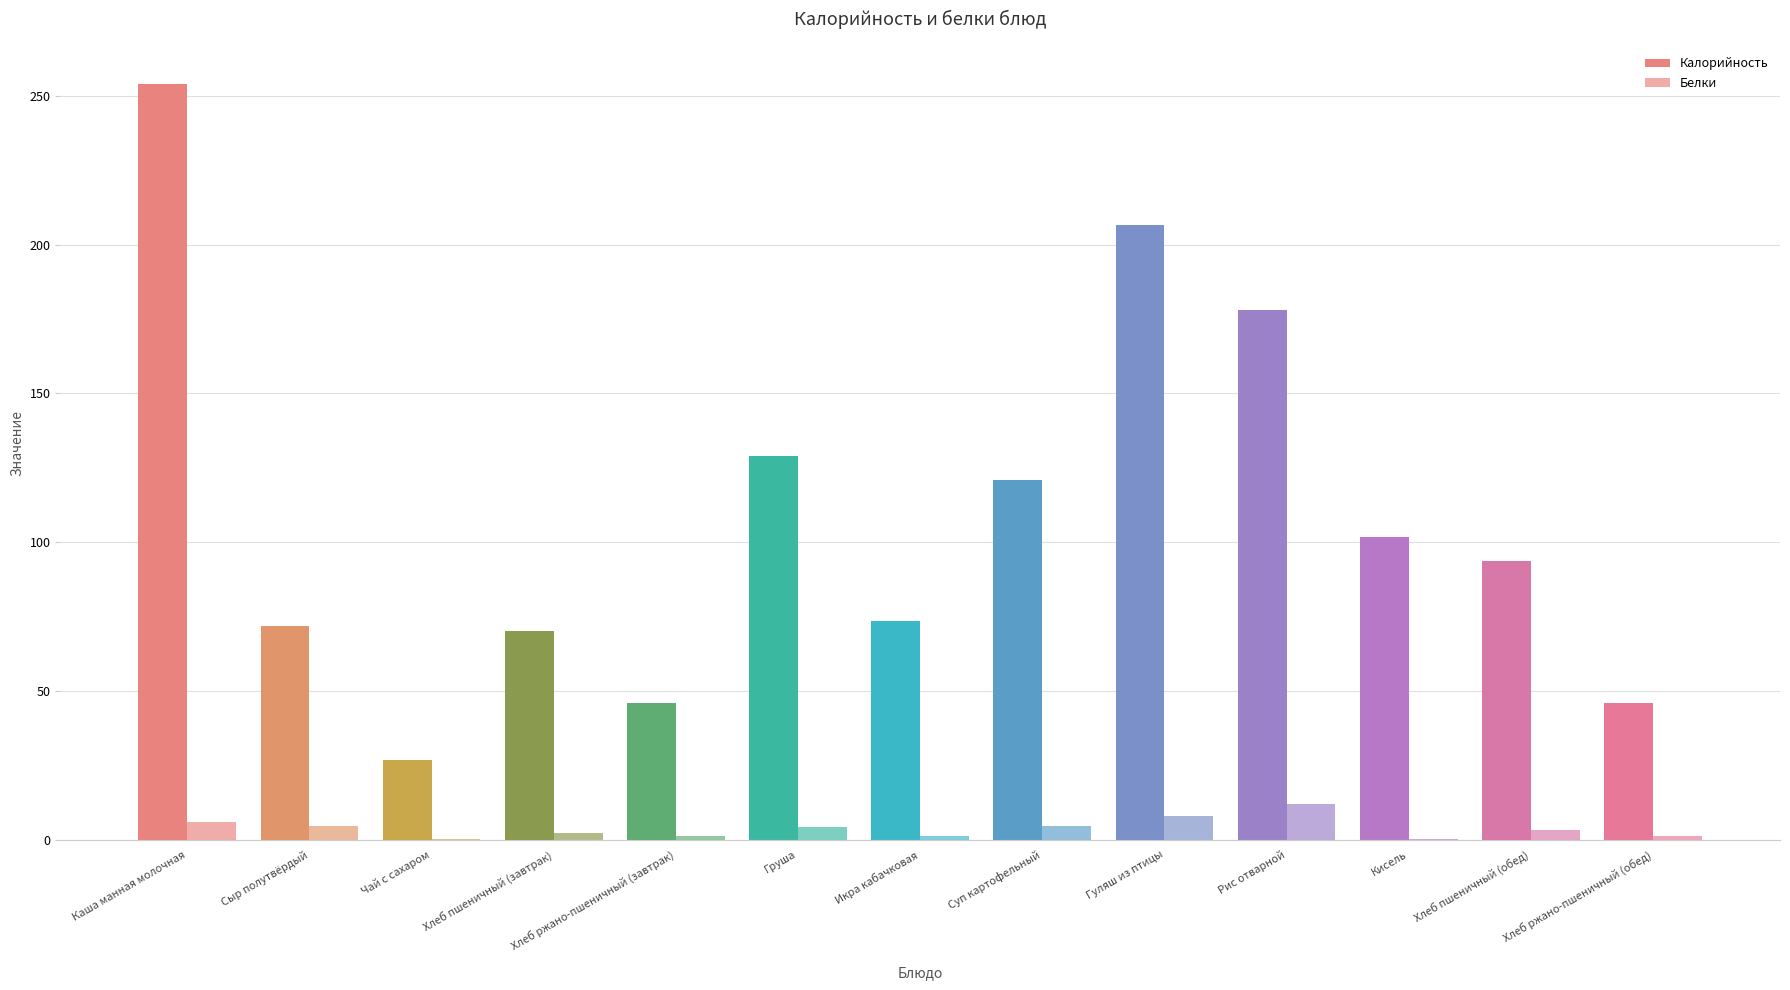

Which series has the largest range (max minus min)?

Калорийность